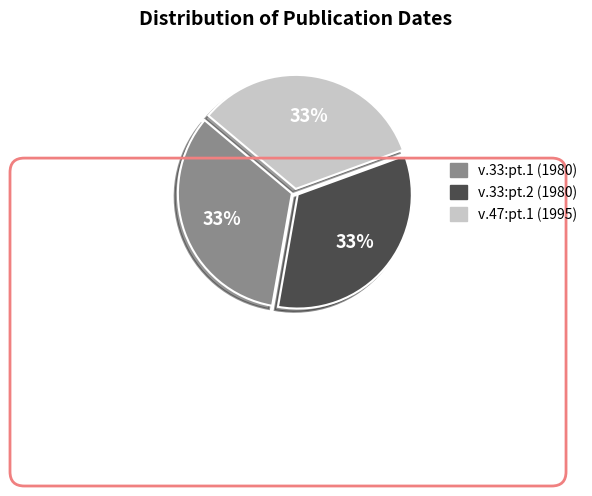

What percentage is the v.33:pt.2 (1980) slice, to the nearest percent?

33%